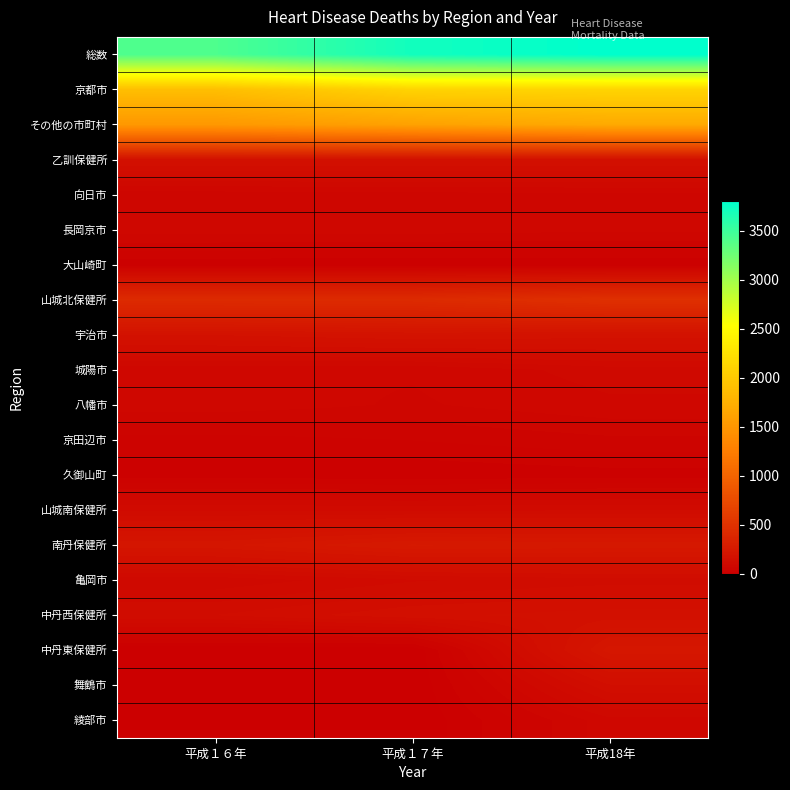

At which category is the sum across all series the highest?

平成18年